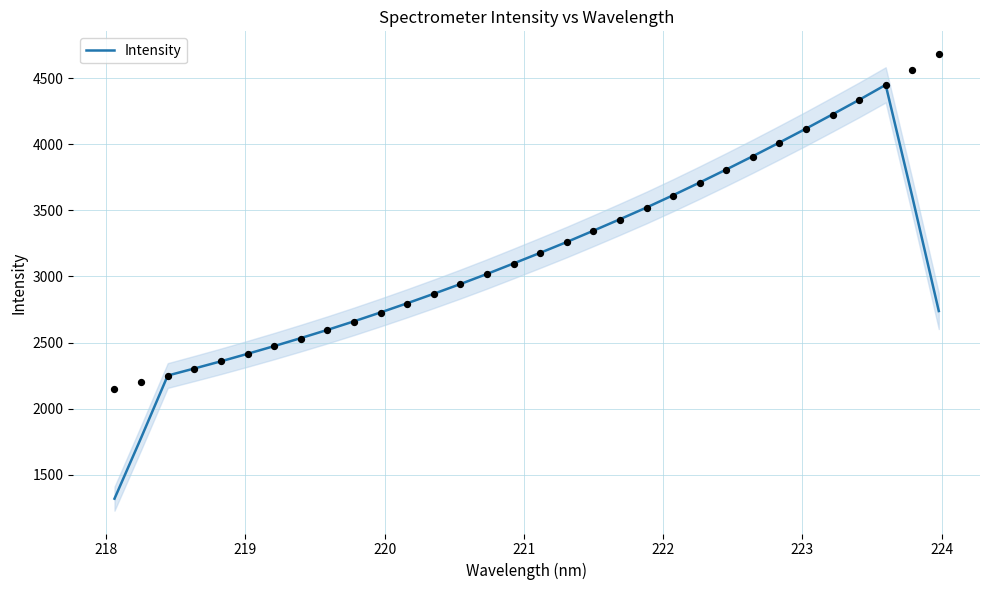

What is the maximum value for Intensity?

4449.7